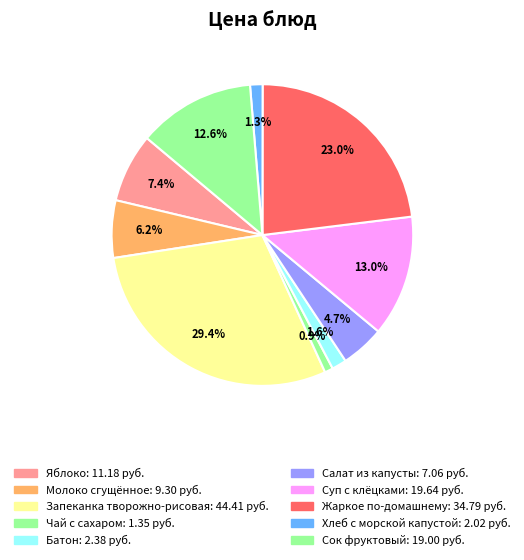

Which category has the biggest portion of the pie?

Запеканка творожно-рисовая